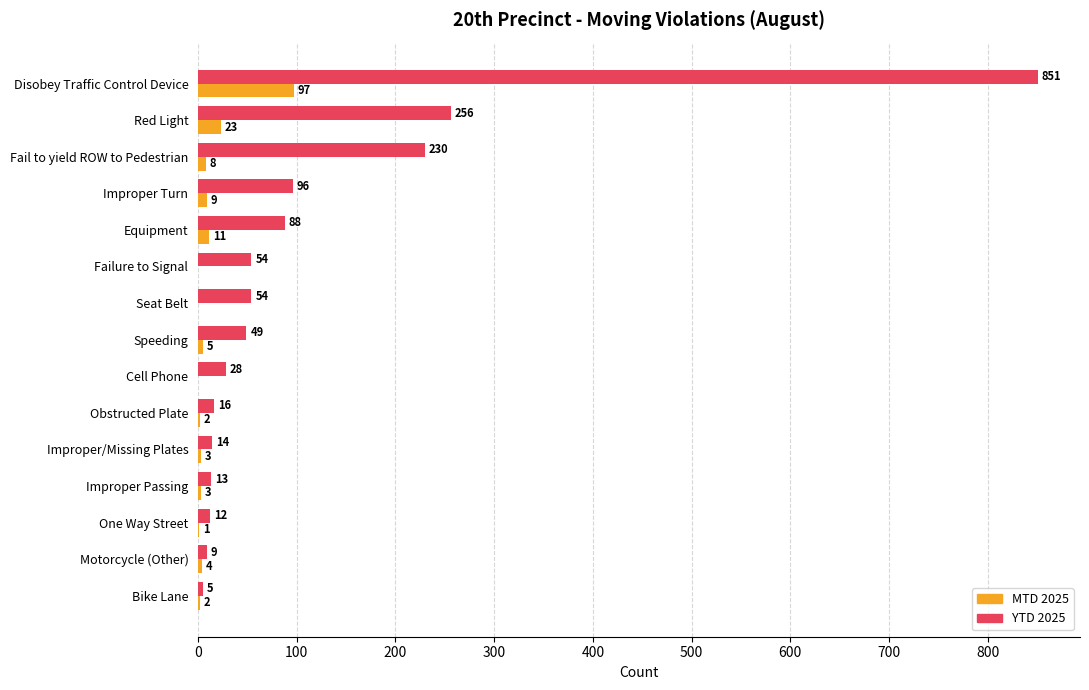

What is the highest value of the YTD 2025 series?

851